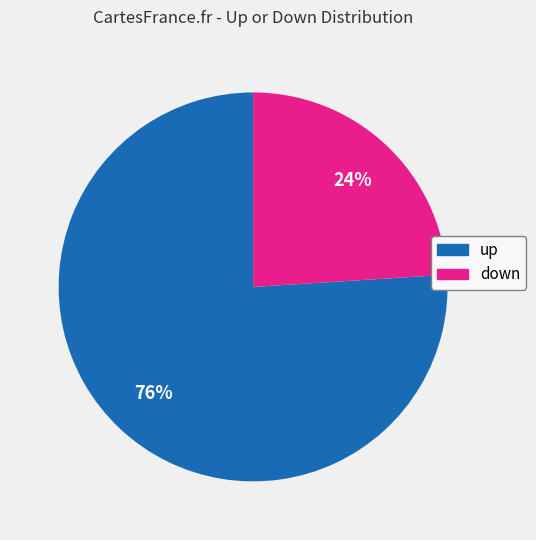

True or false: down accounts for 24% of the total.

True